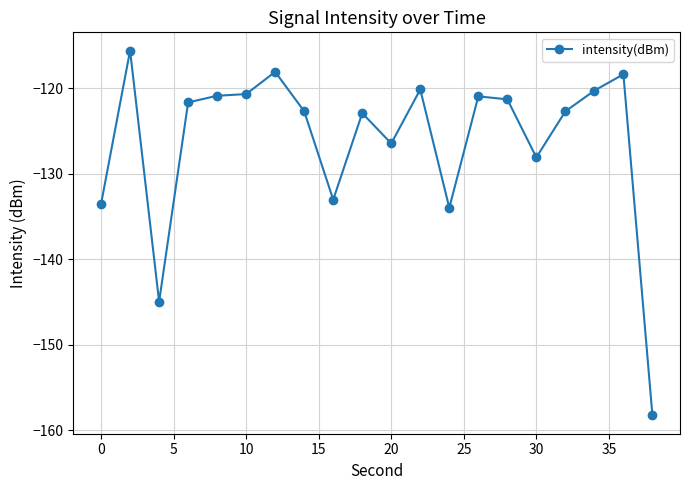

True or false: the data has more than 1 interior local peaks.

True